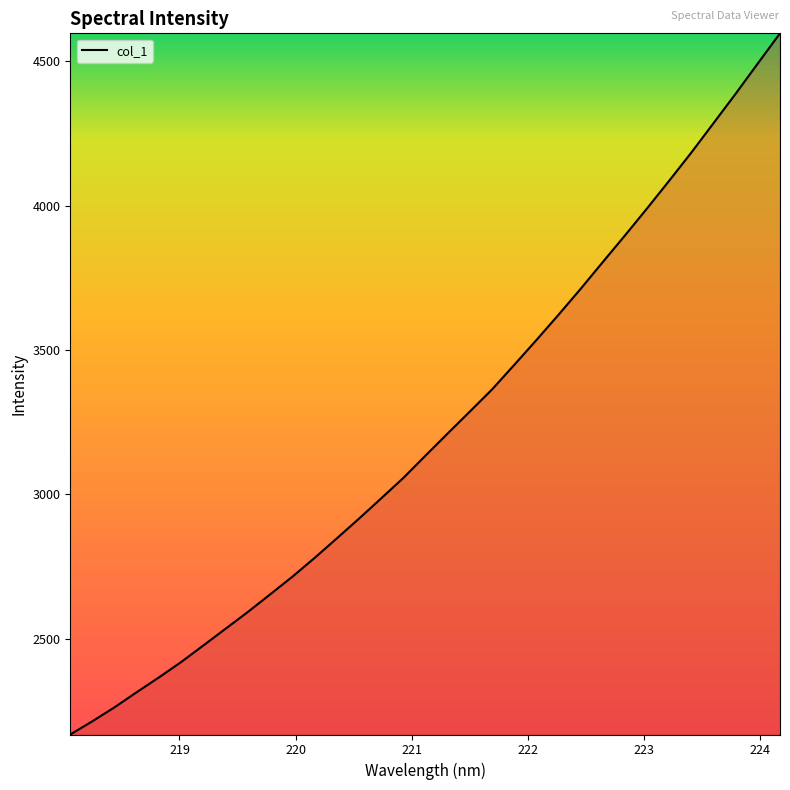

How many lines are shown in the chart?

1